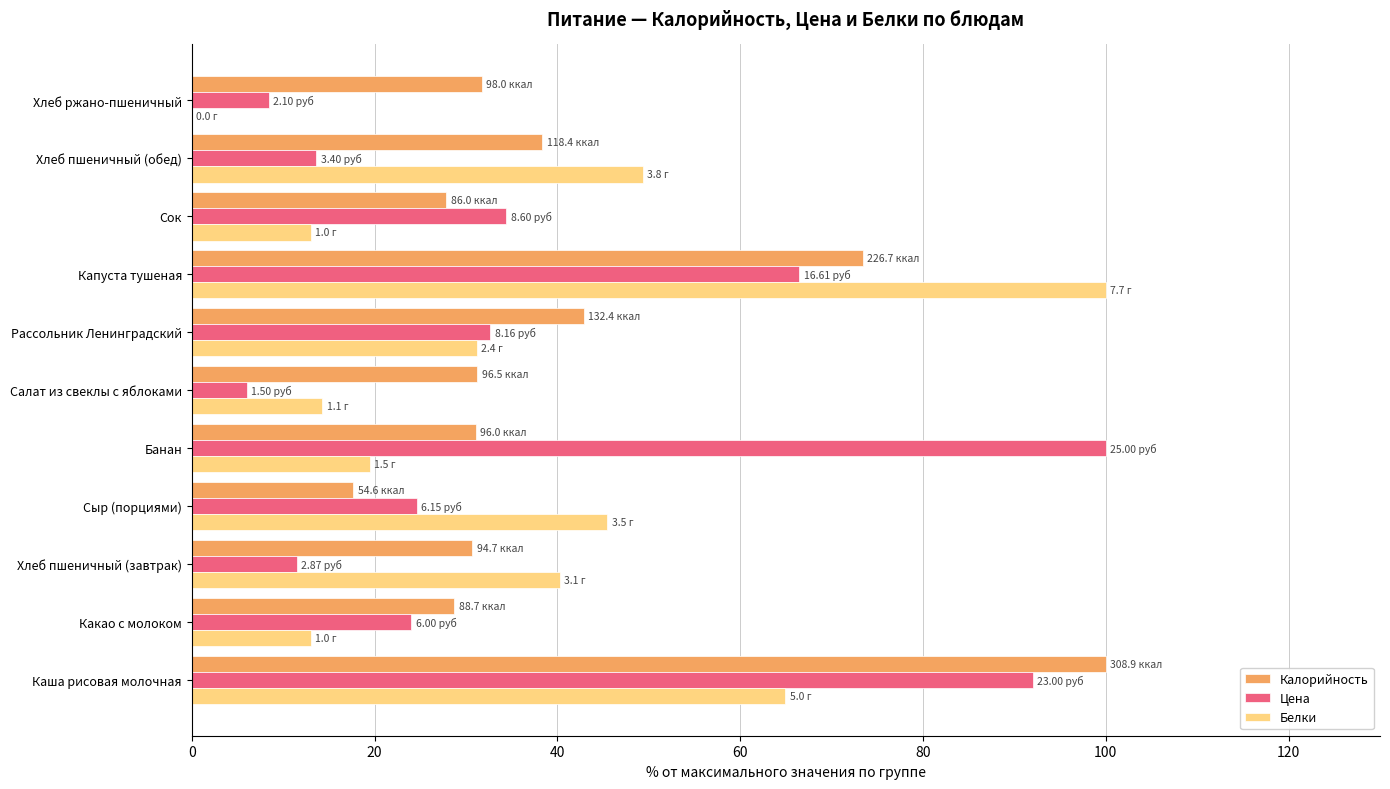

What is the sum of all Цена values?

413.6